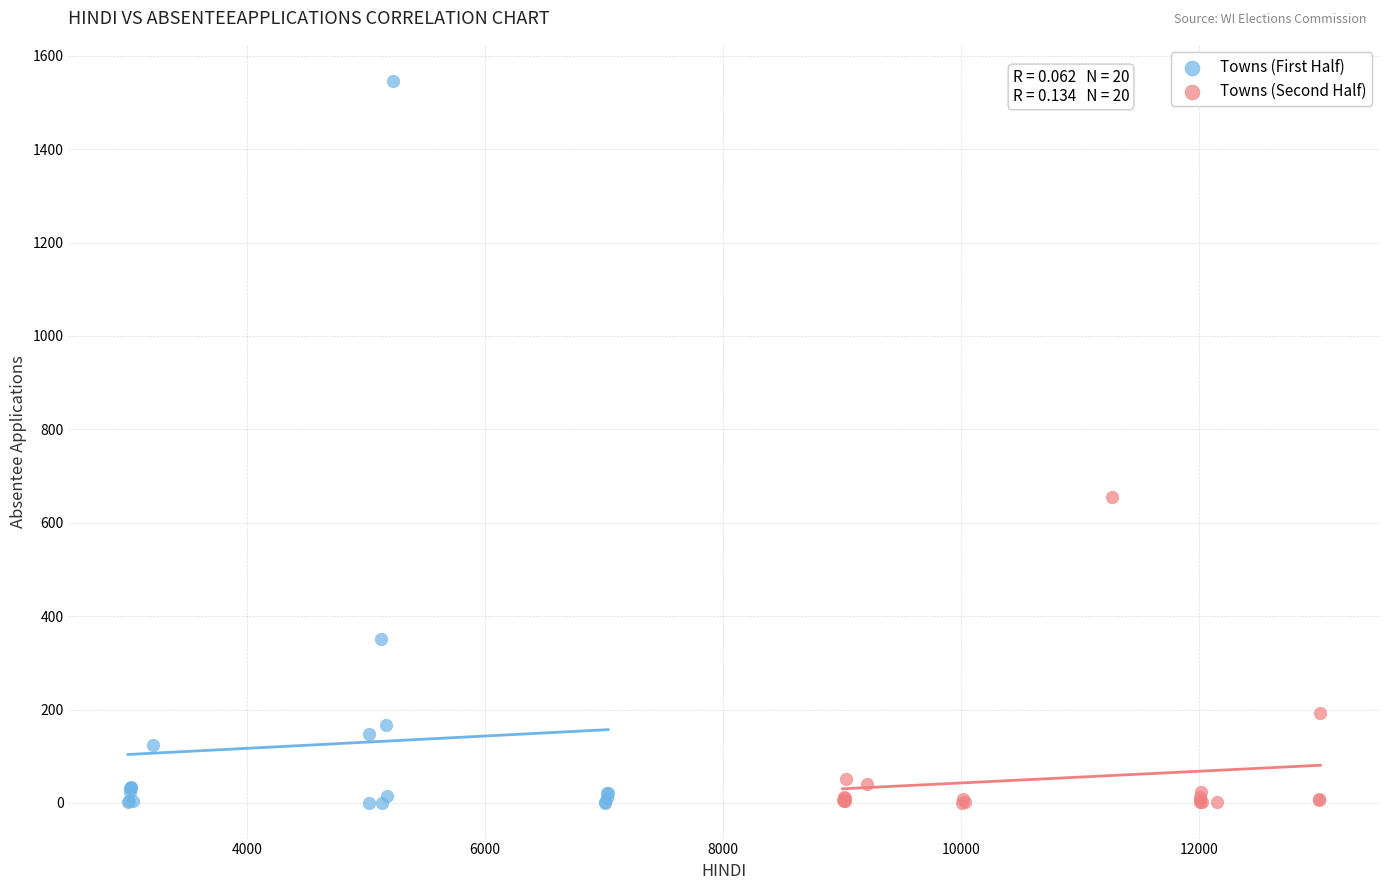

Which series has the largest Y range (max minus min)?

Towns (First Half)